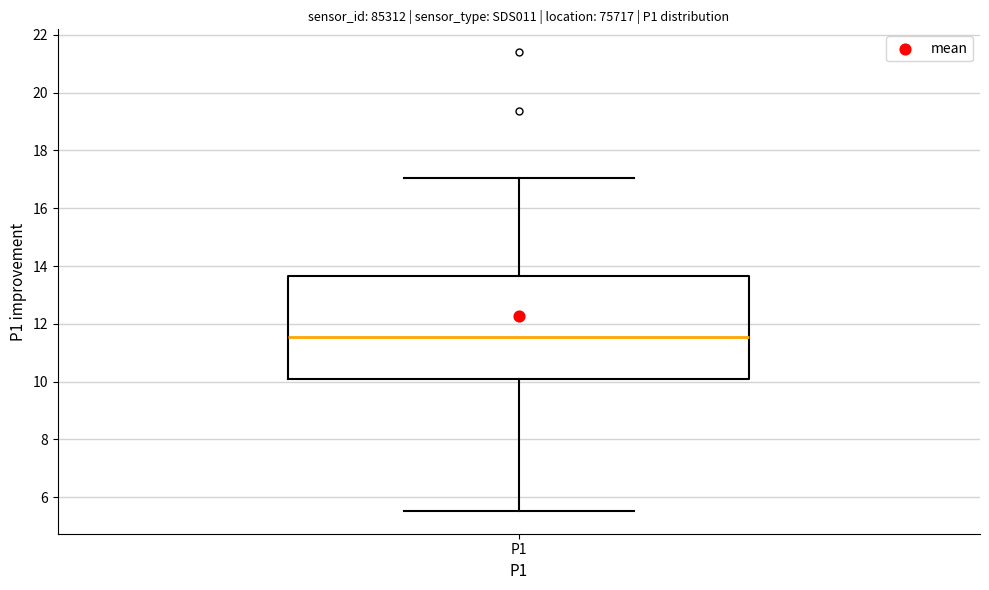

Read this box plot against the y-axis: the position of the median line, the range covered by the box, and the ends of both whiskers. The values are not printed on the chart, so give them approximately, as read against the axis.

median 11.6, box 10.0 to 13.6, whiskers 5.6 to 17.0